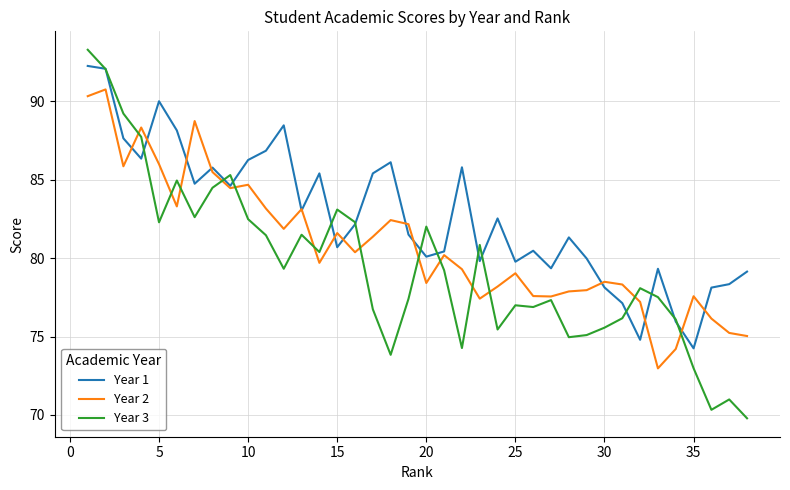

Which series has the widest spread of values?

Year 3